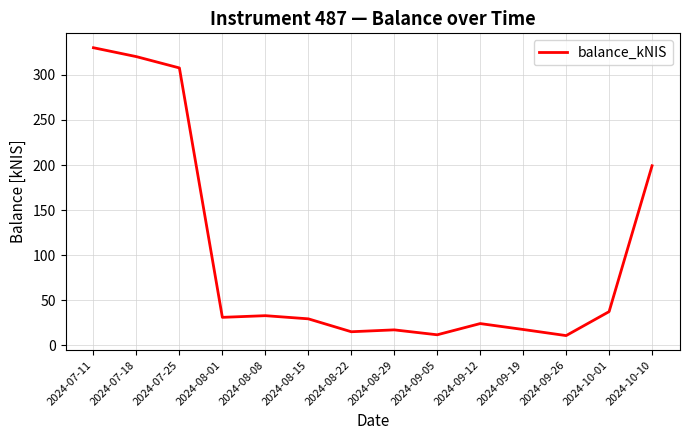

Approximately how many times larger is the value at 2024-09-19 compared to 2024-07-25?

0.1